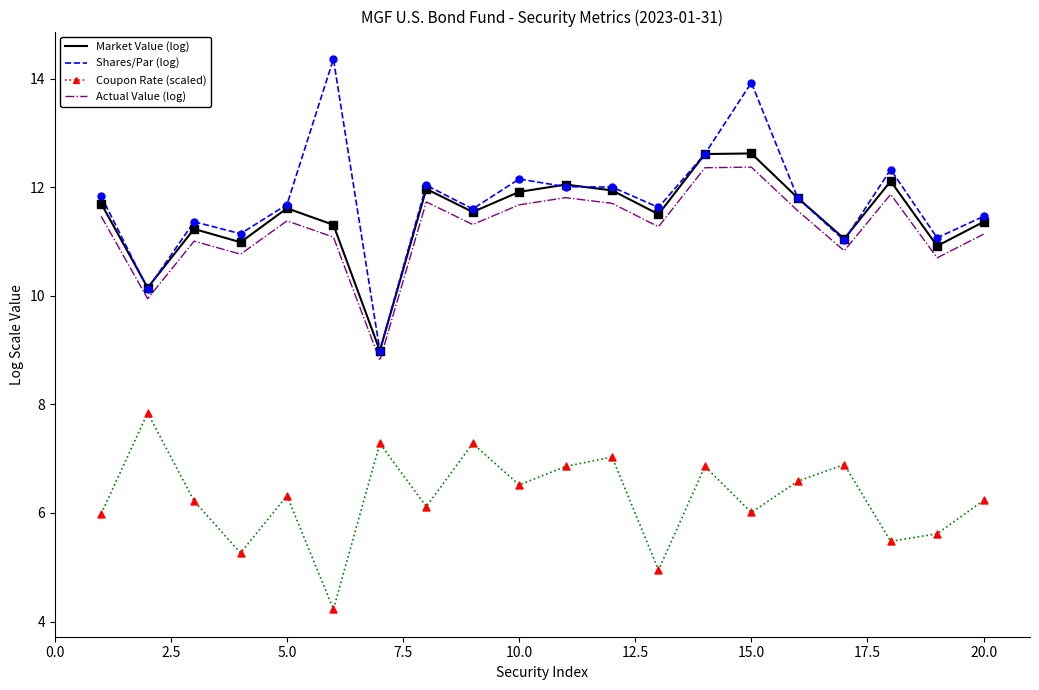

What is the minimum value shown in the chart?

4.2